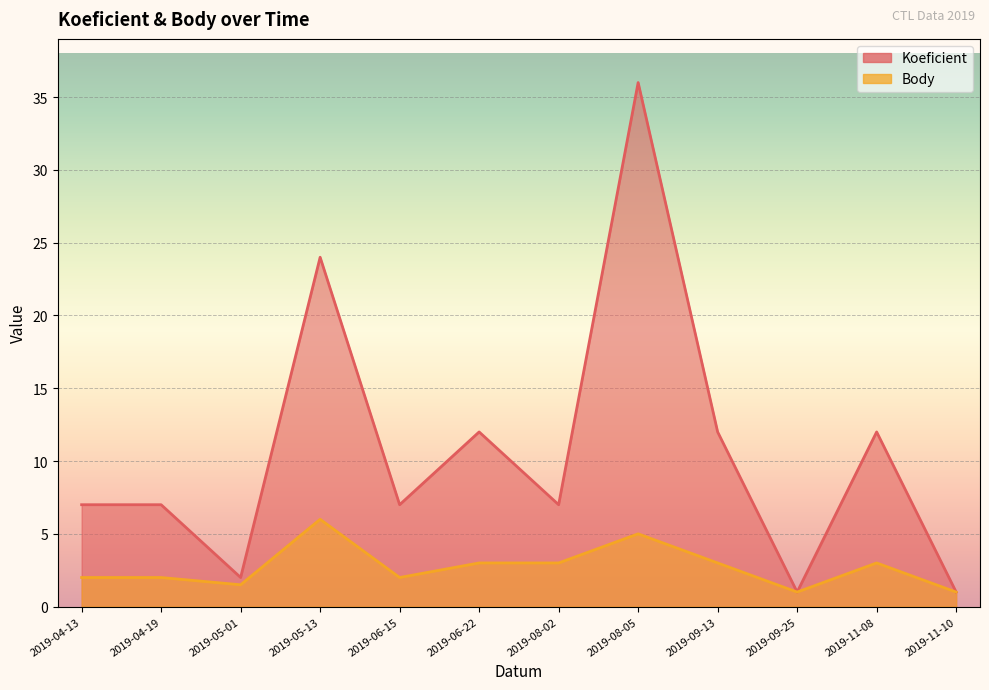

True or false: Koeficient and Body intersect in this chart.

False